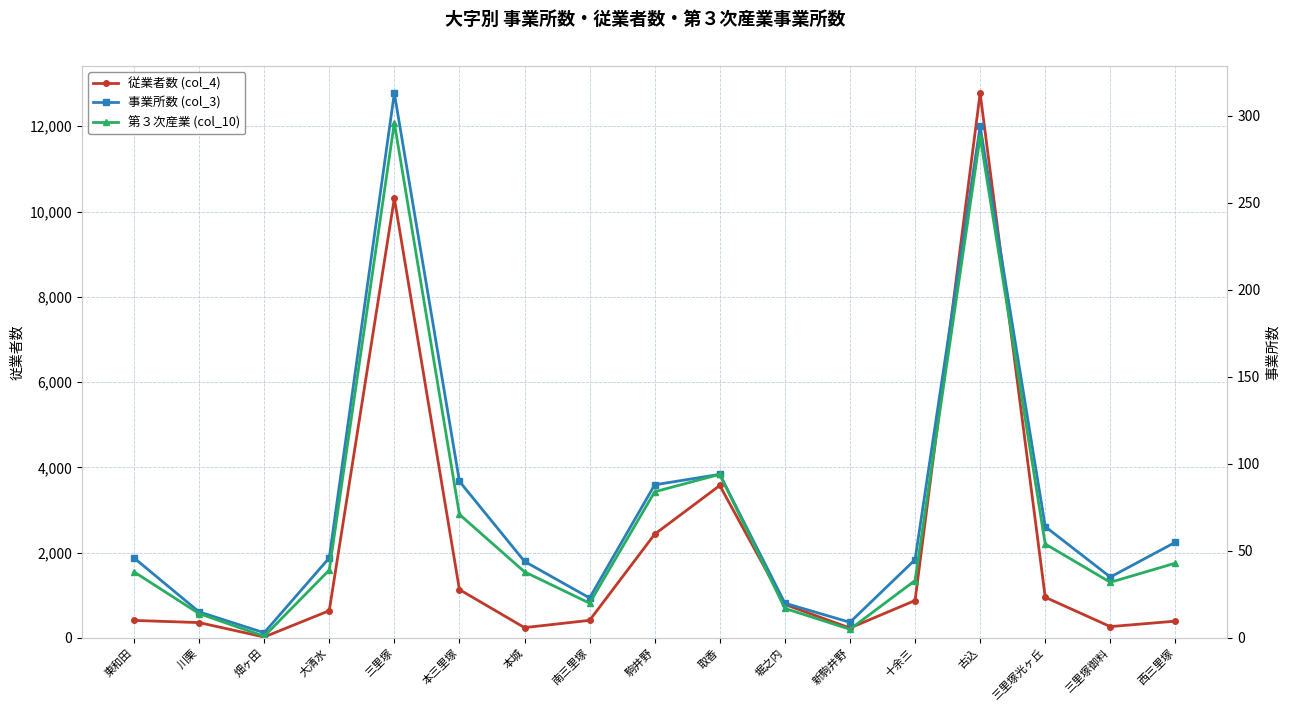

How many data points does each series have?

17